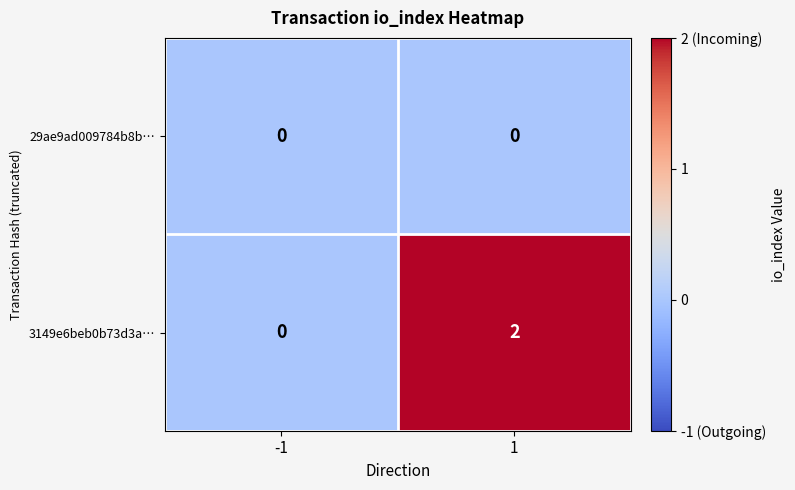

Between -1 and 1, which series saw the biggest shift?

3149e6beb0b73d3a…